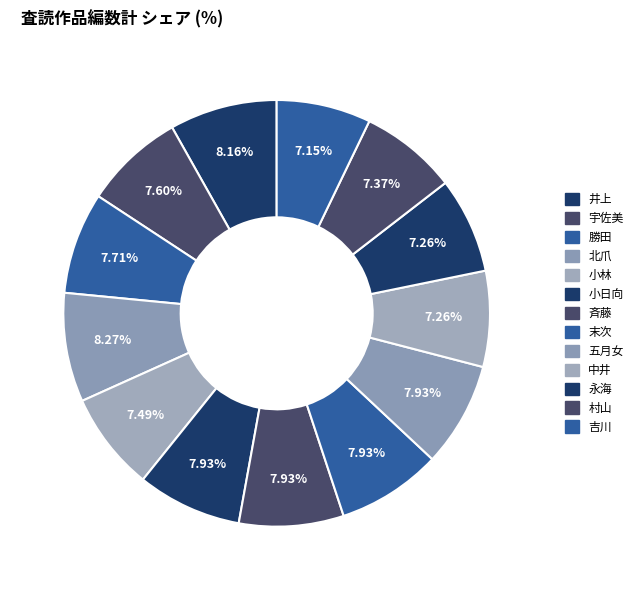

Does any single category account for the majority?

No